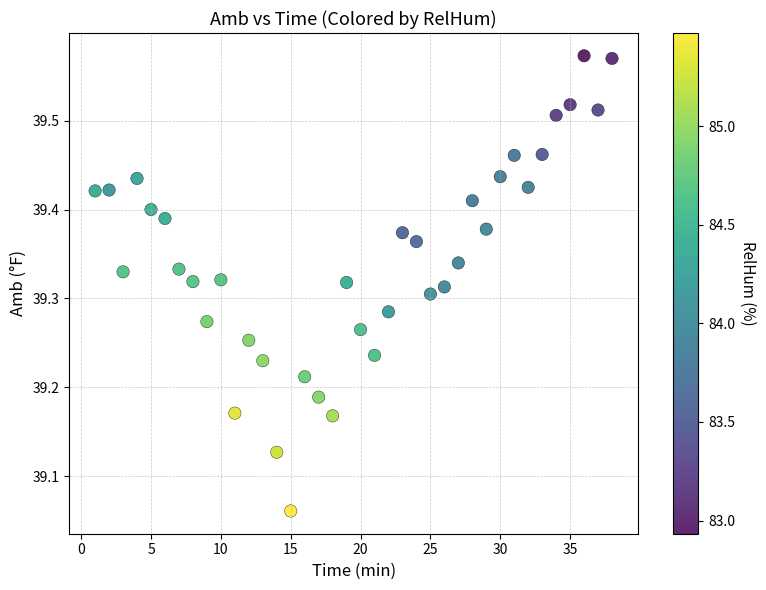

What is the range of Y values (max minus min)?

0.5